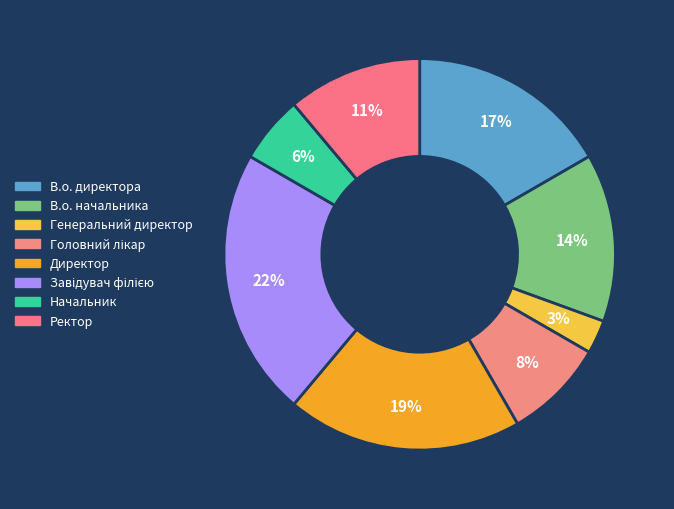

Count the number of slices in the pie.

8